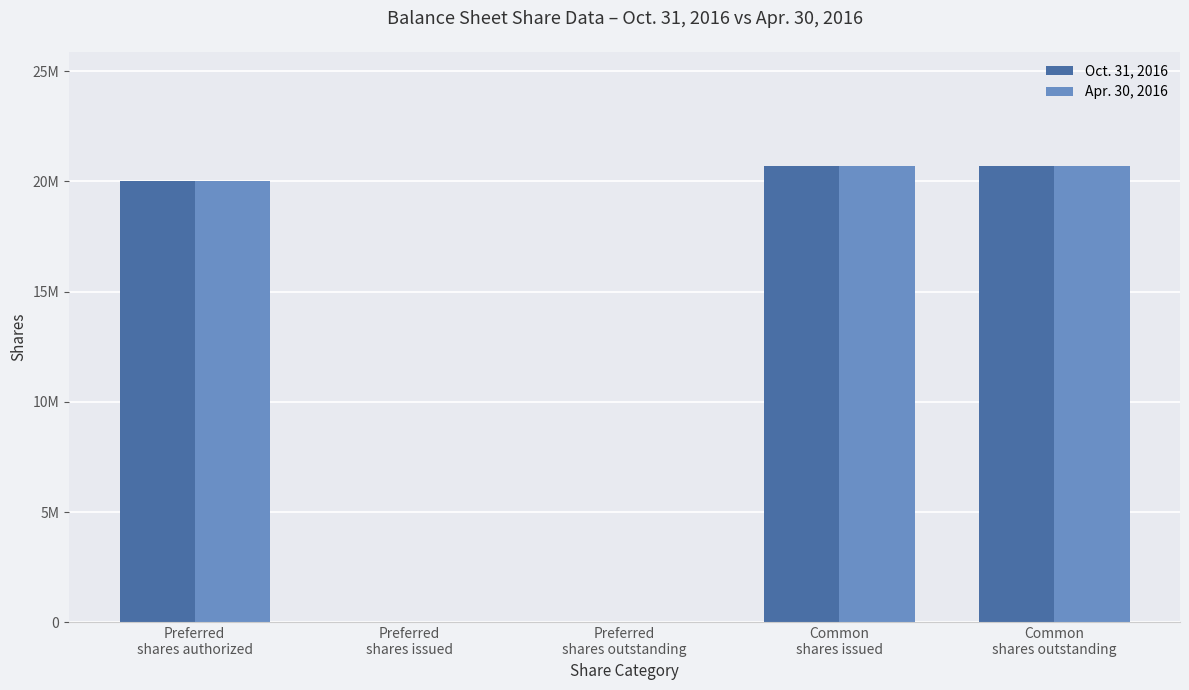

What are all the series names shown in the legend?

Oct. 31, 2016, Apr. 30, 2016